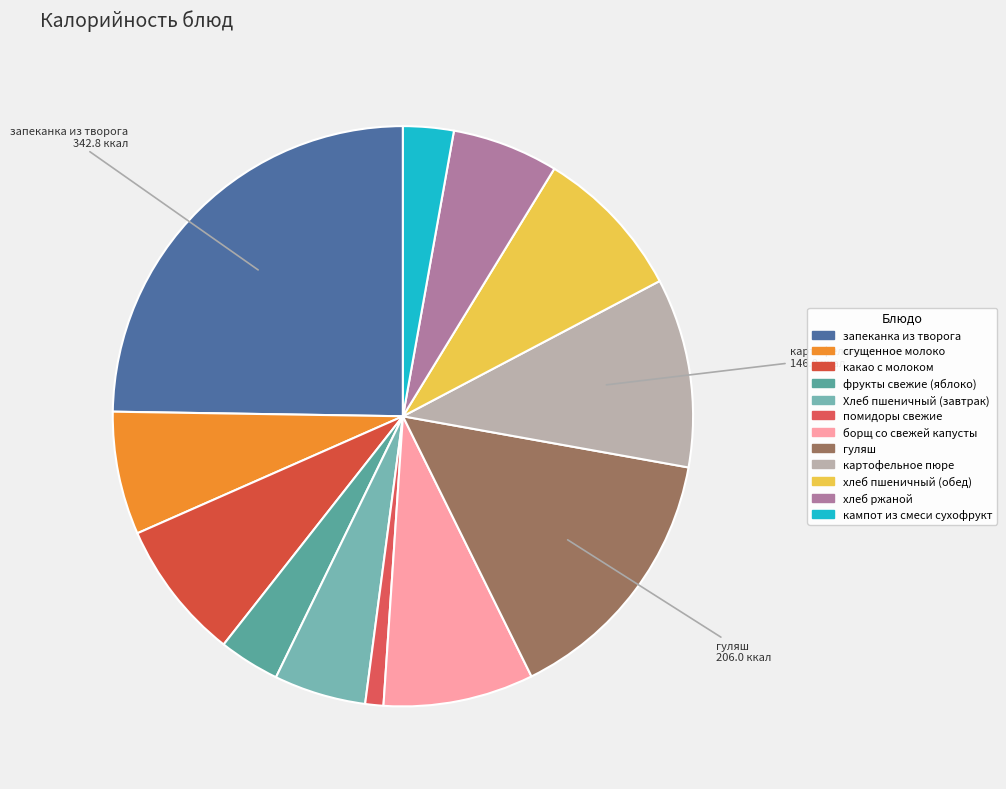

Is there any slice that represents more than half of the pie?

No